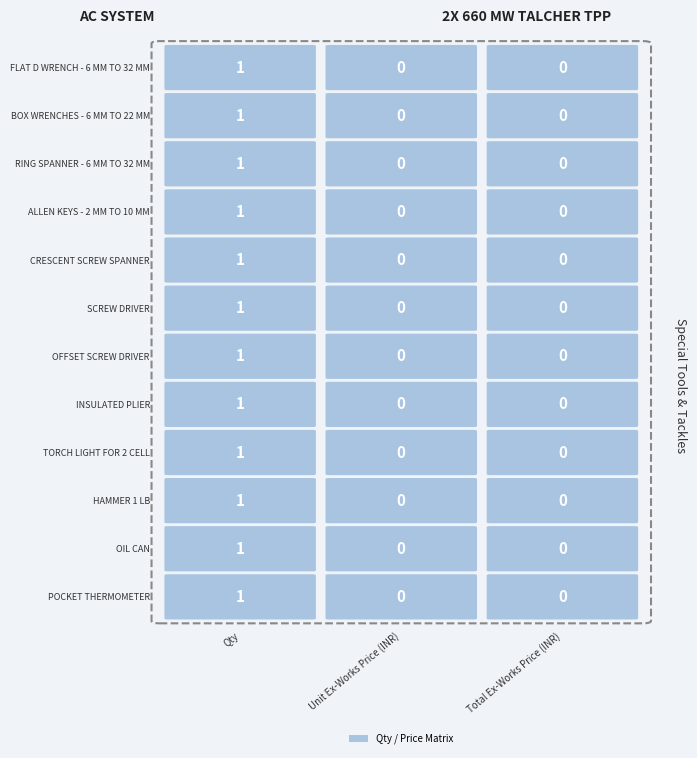

What is the difference between the maximum and minimum values in the POCKET THERMOMETER series?

1